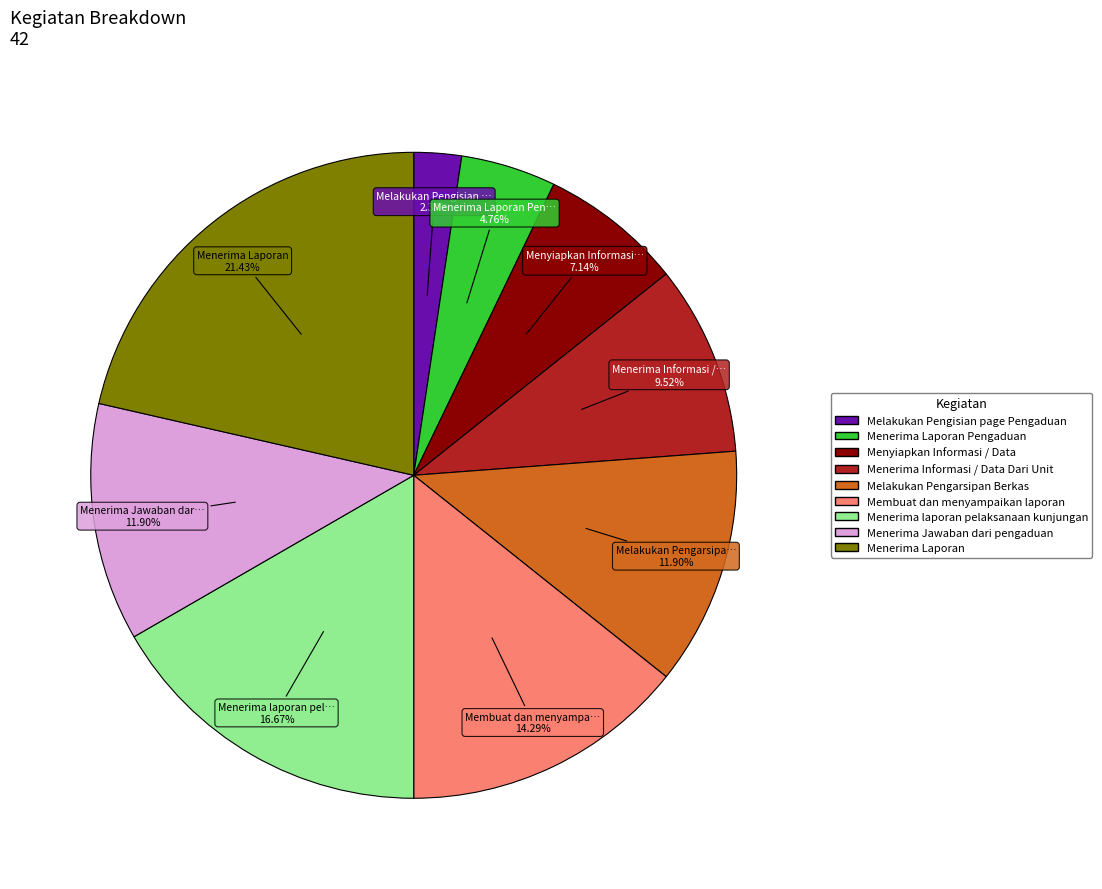

Does any single category account for the majority?

No